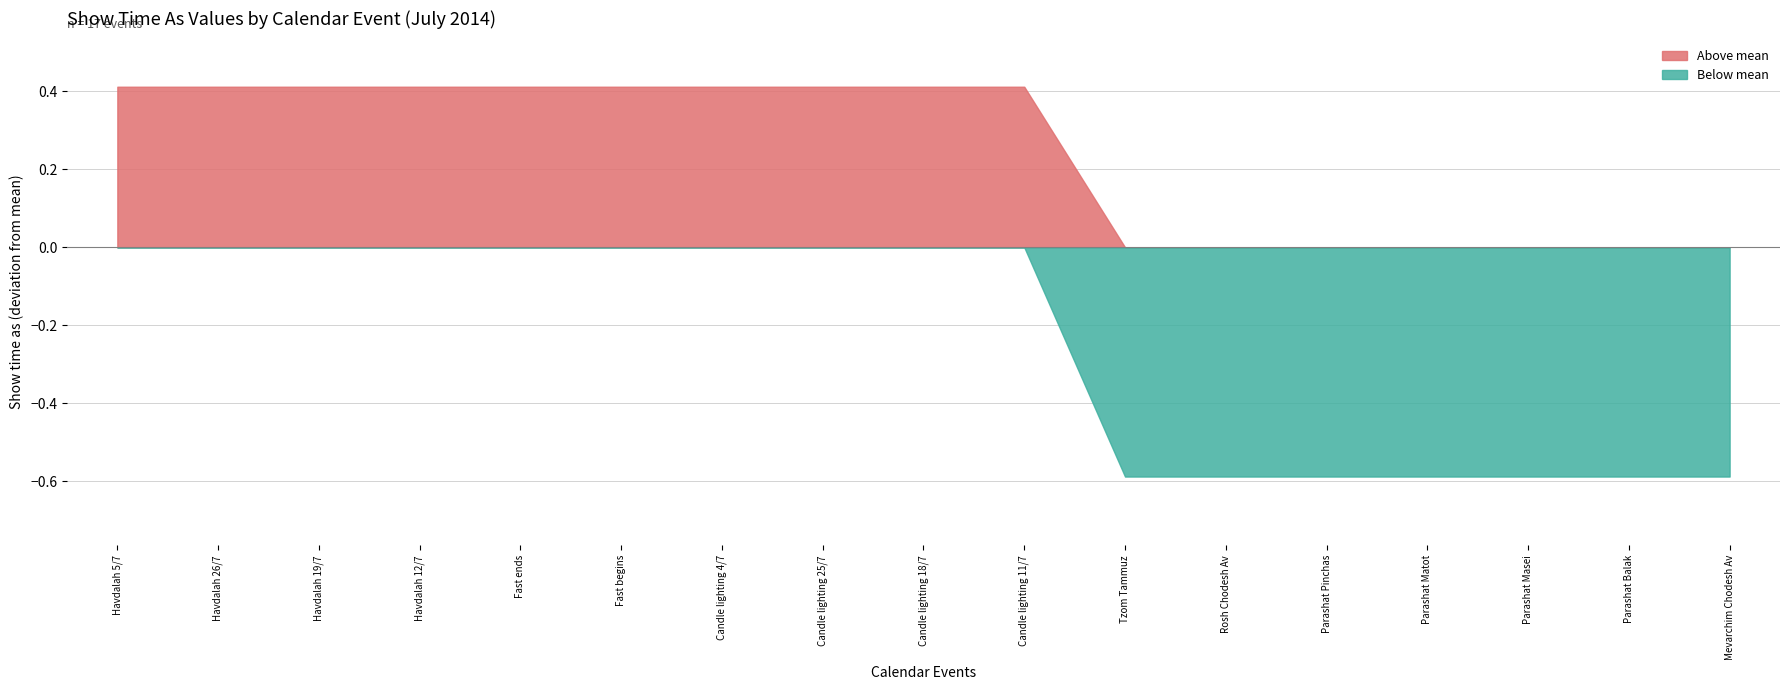

Rank the series at Parashat Pinchas from lowest to highest value.

Below mean, Above mean